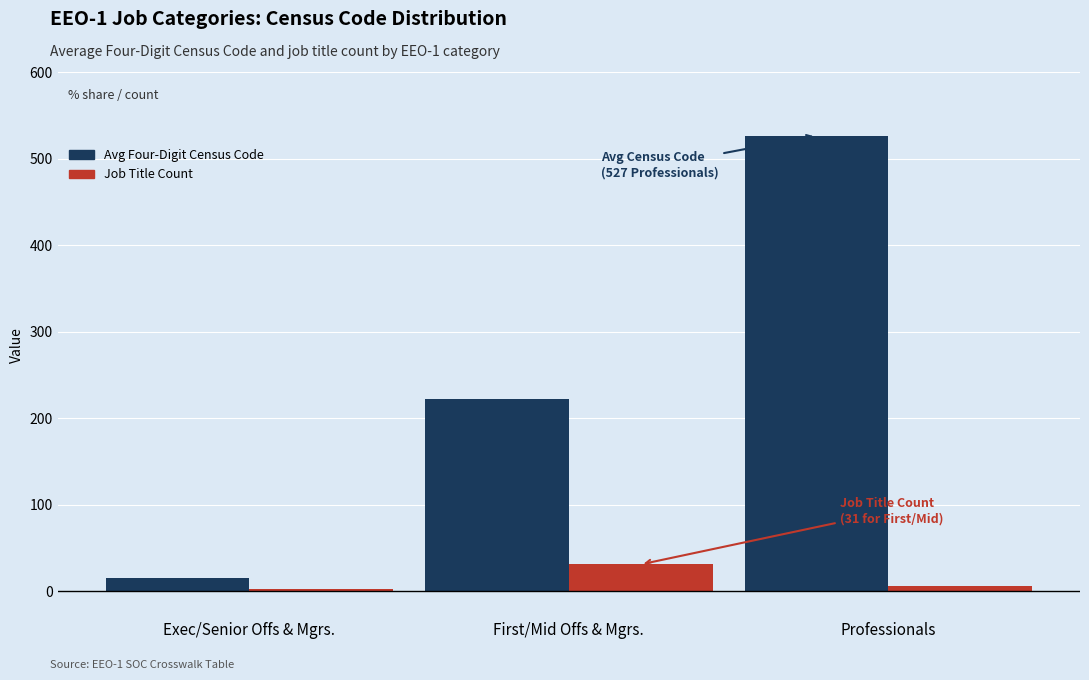

What is the value of the Job Title Count bar at the 2nd from the left?

31